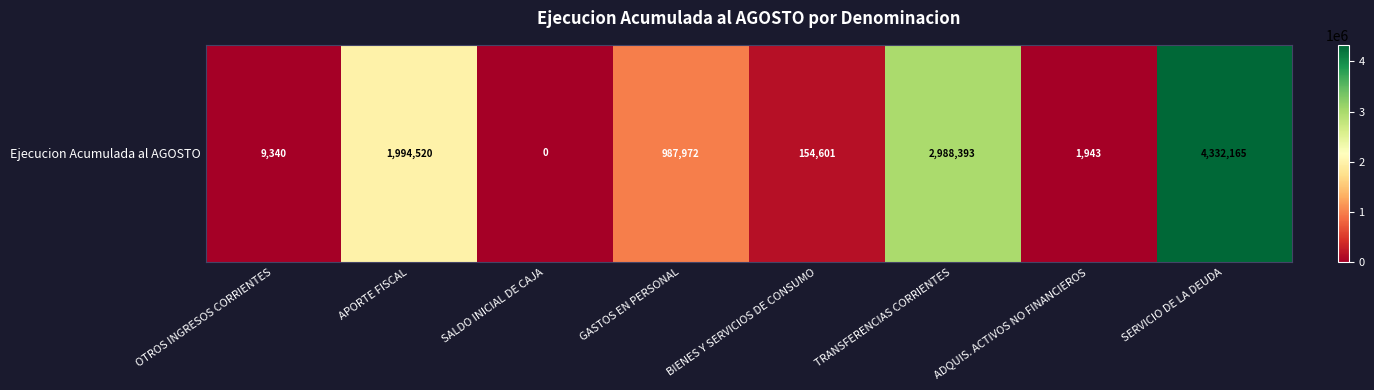

Reading right to left, transcribe all the data shown in this chart.

SERVICIO DE LA DEUDA=4332165	ADQUIS. ACTIVOS NO FINANCIEROS=1943	TRANSFERENCIAS CORRIENTES=2988393	BIENES Y SERVICIOS DE CONSUMO=154601	GASTOS EN PERSONAL=987972	SALDO INICIAL DE CAJA=0	APORTE FISCAL=1994520	OTROS INGRESOS CORRIENTES=9340